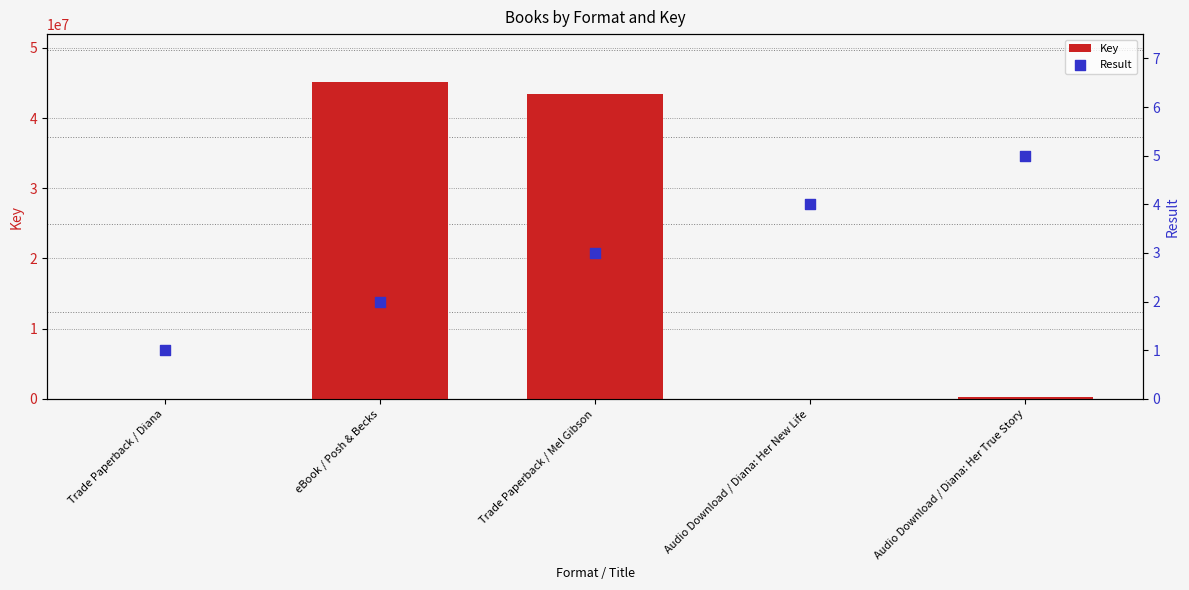

Which series contains the highest Y value?

Key